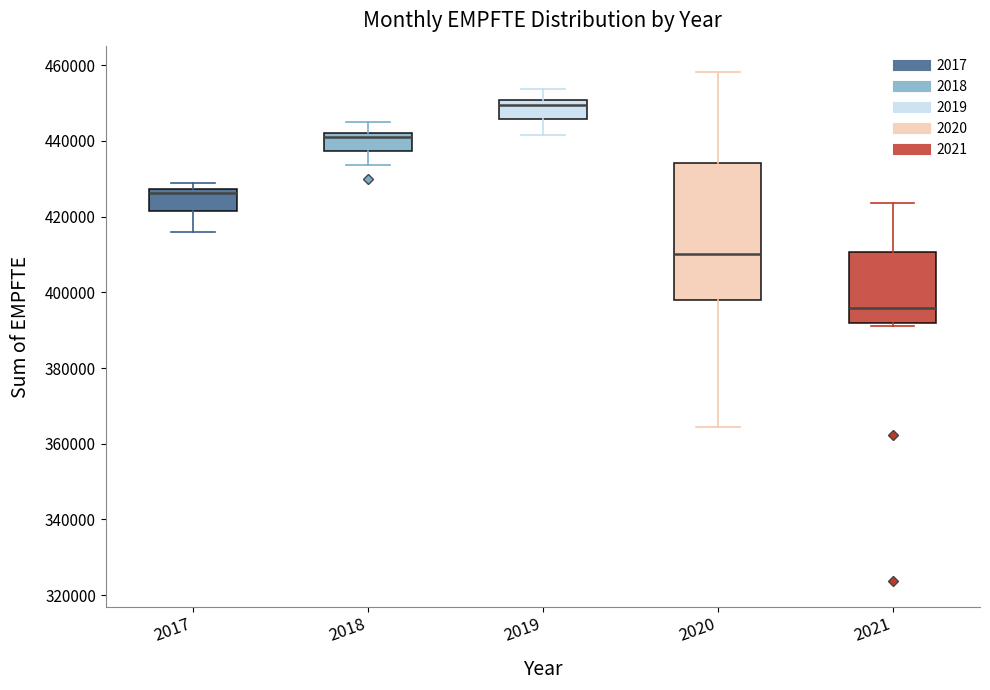

Reading left to right, read every box against the y-axis: the position of its median line, the range the box covers, and the ends of its whiskers. The values are not printed on the chart, so give them approximately, as read against the axis.

2017: median 426000, box 422000 to 428000, whiskers 416000 to 428000 (just above the box's upper edge)
2018: median 442000 (just below the box's upper edge), box 438000 to 442000, whiskers 434000 to 444000
2019: median 450000 (just below the box's upper edge), box 446000 to 450000, whiskers 442000 to 454000
2020: median 410000, box 398000 to 434000, whiskers 364000 to 458000
2021: median 396000, box 392000 to 410000, whiskers 392000 (just below the box's lower edge) to 424000